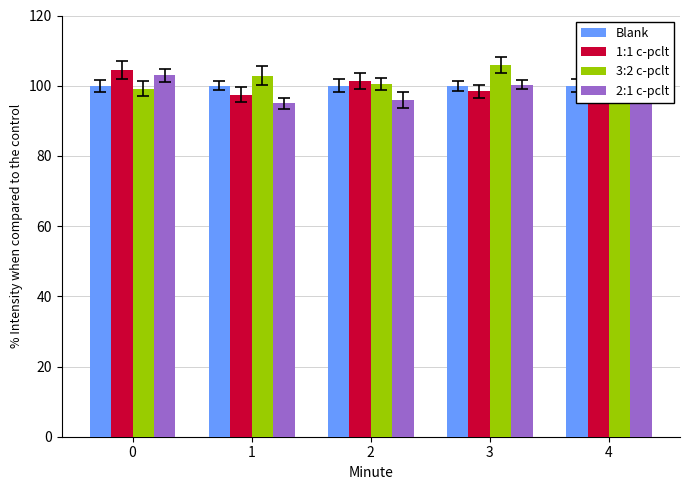

How many values in the 2:1 c-pclt series exceed 100?

3